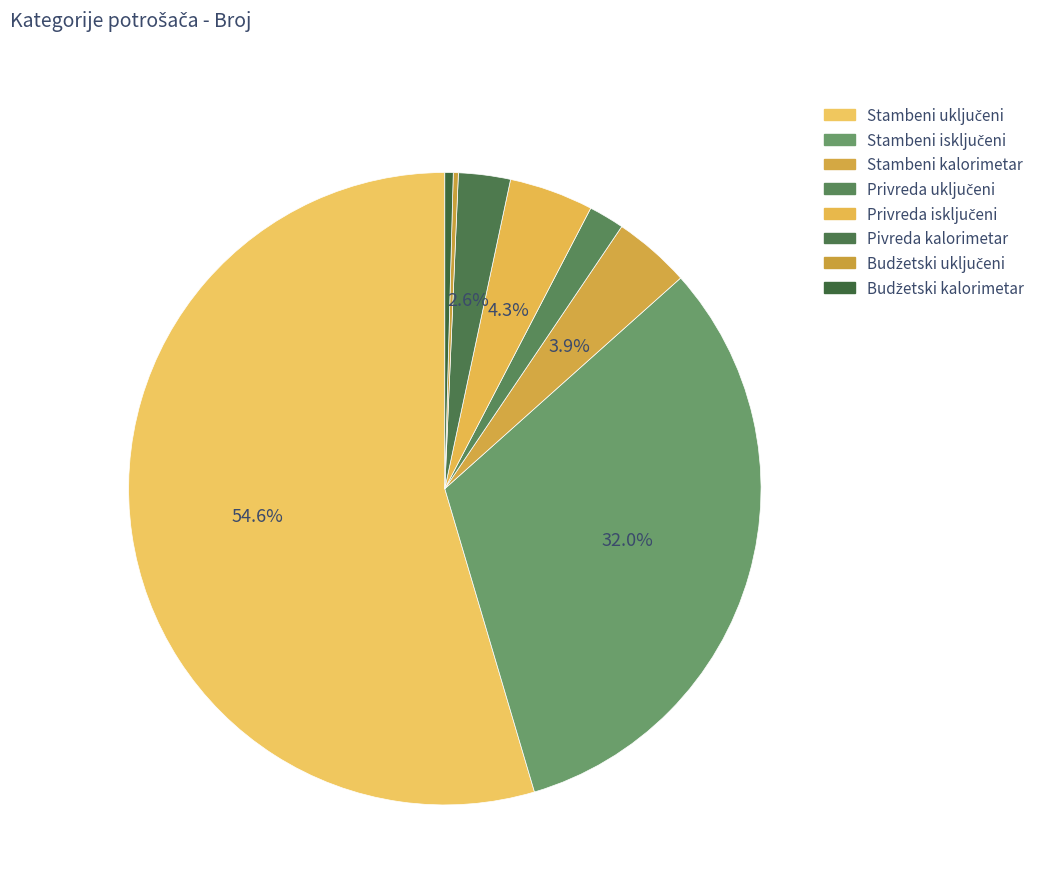

Is it true that Stambeni isključeni is 32% of the pie?

True